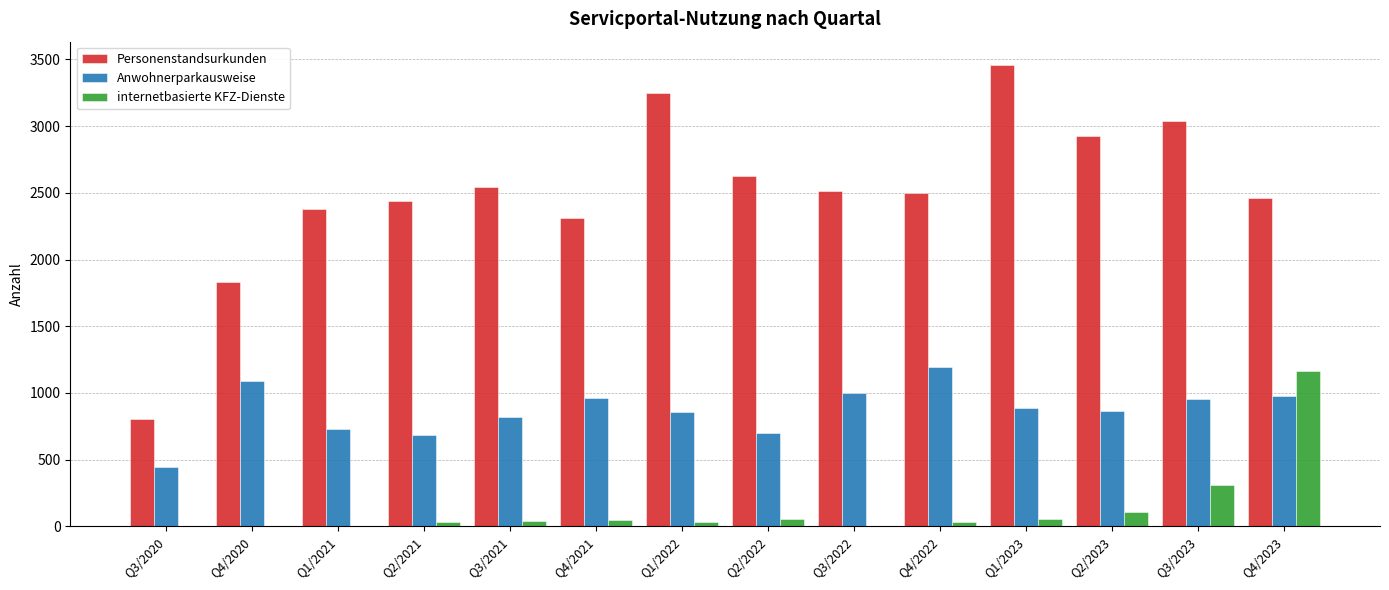

Where is internetbasierte KFZ-Dienste nearest to the value 583?

Q3/2023